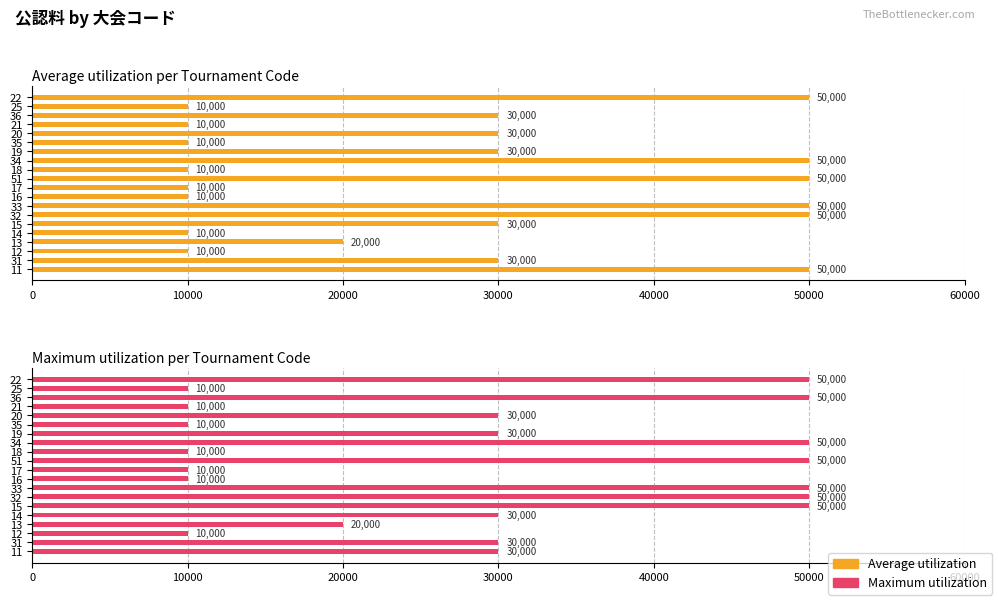

Between 20 and 36, which series saw the biggest shift?

Maximum utilization